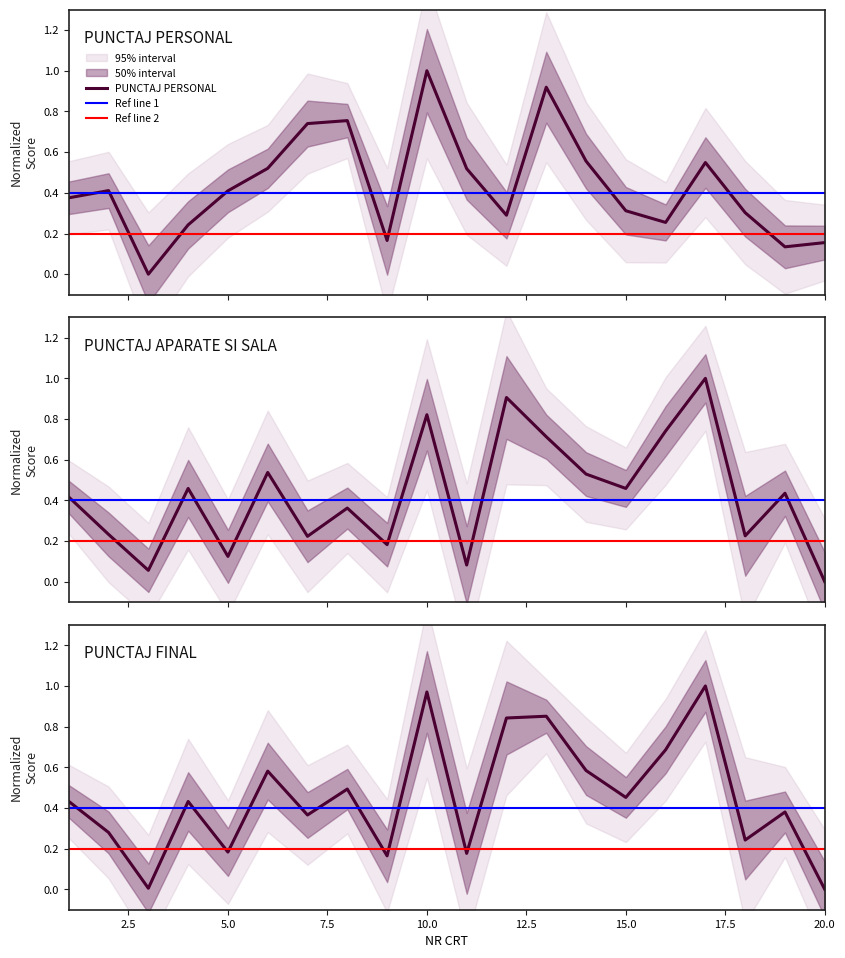

What is the sum of the PUNCTAJ APARATE SI SALA 06.11.2023 values at 2 and 8?

0.6